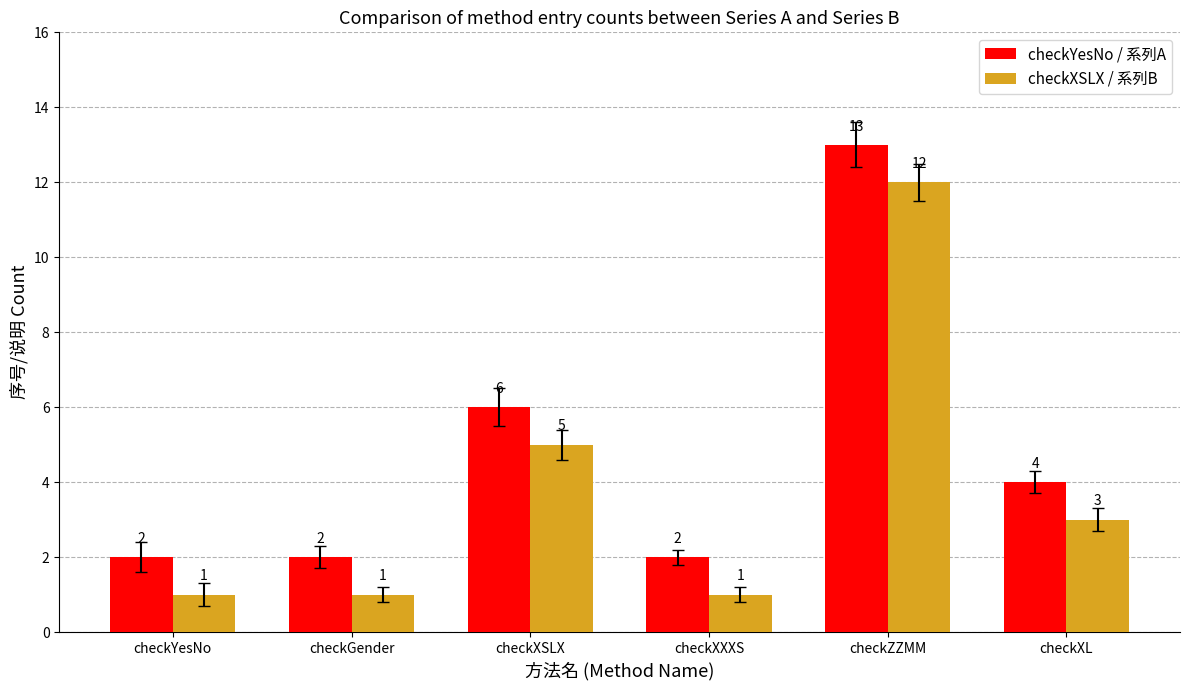

How many data points does each series have?

6